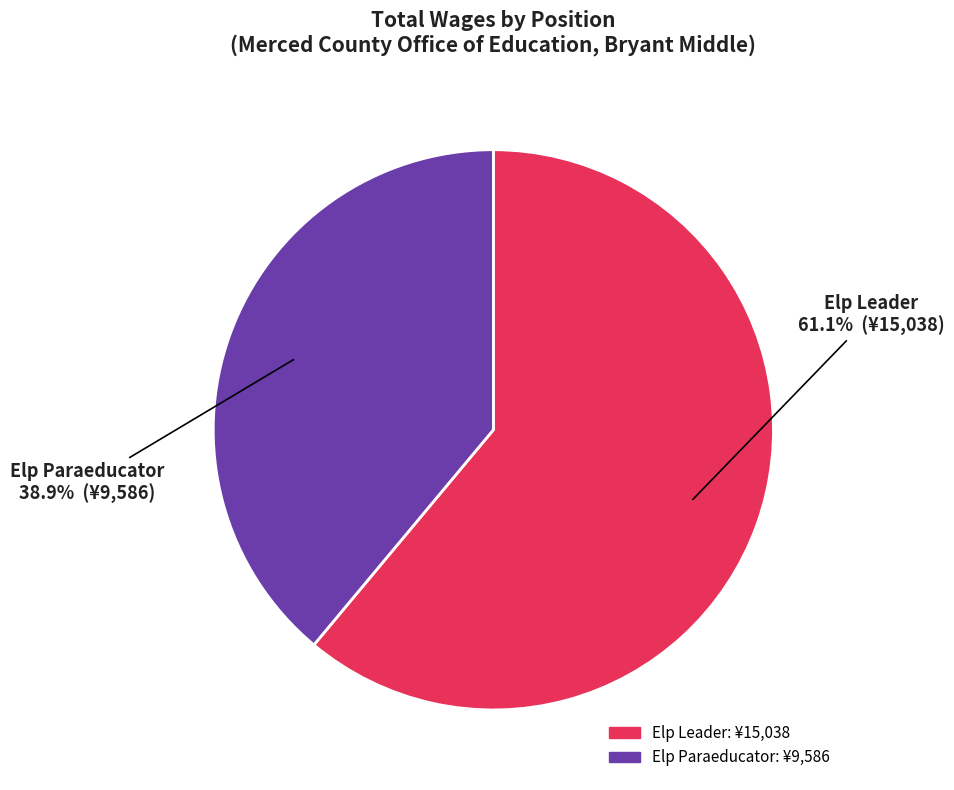

Count the number of slices in the pie.

2